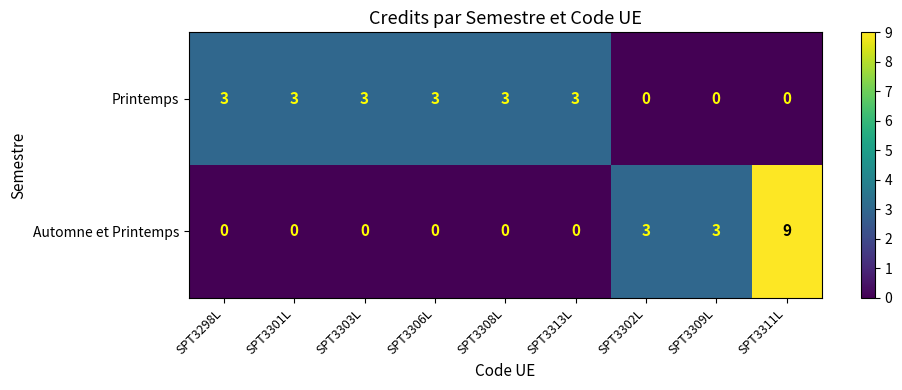

What is the difference between the maximum and minimum values in the Automne et Printemps series?

9